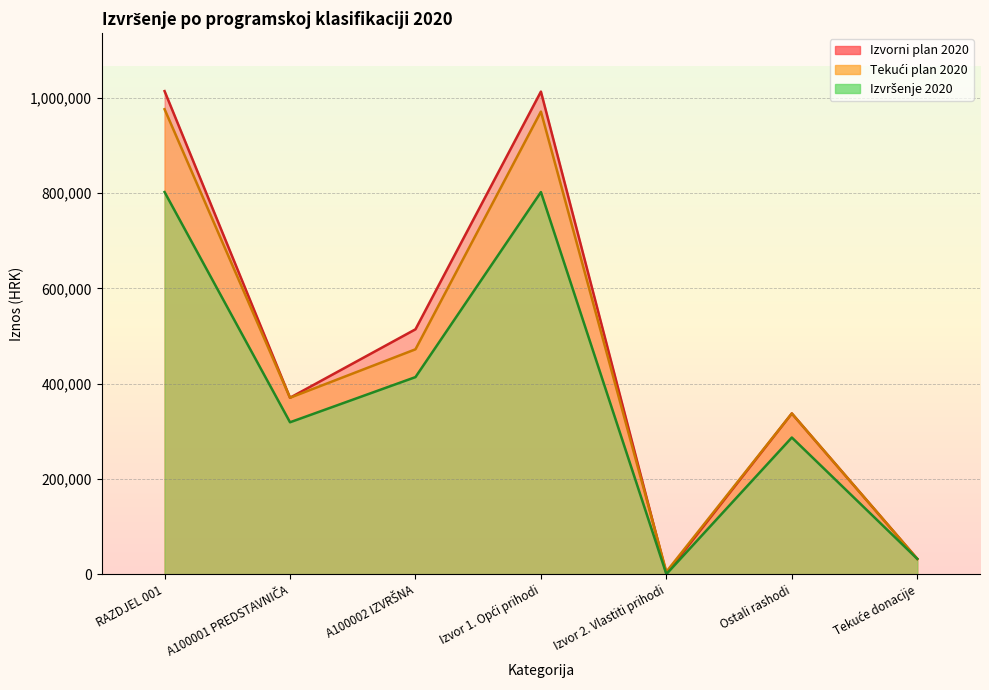

True or false: Tekući plan 2020 and Izvršenje 2020 cross at least once.

True